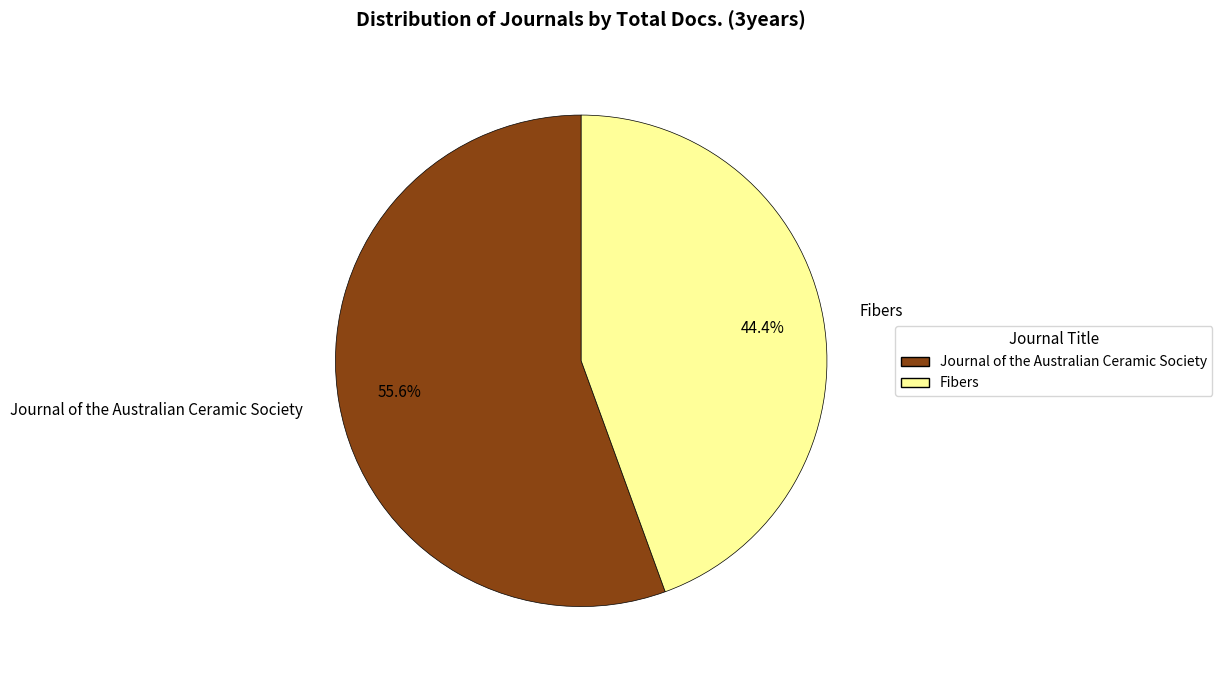

The Fibers slice represents 54% of the pie. True or false?

False